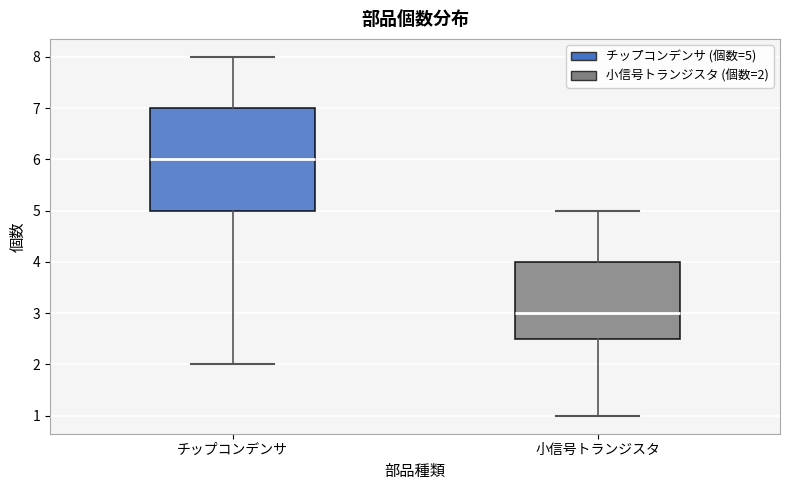

Comparing the boxes themselves (not the whiskers), which one is the tallest?

チップコンデンサ